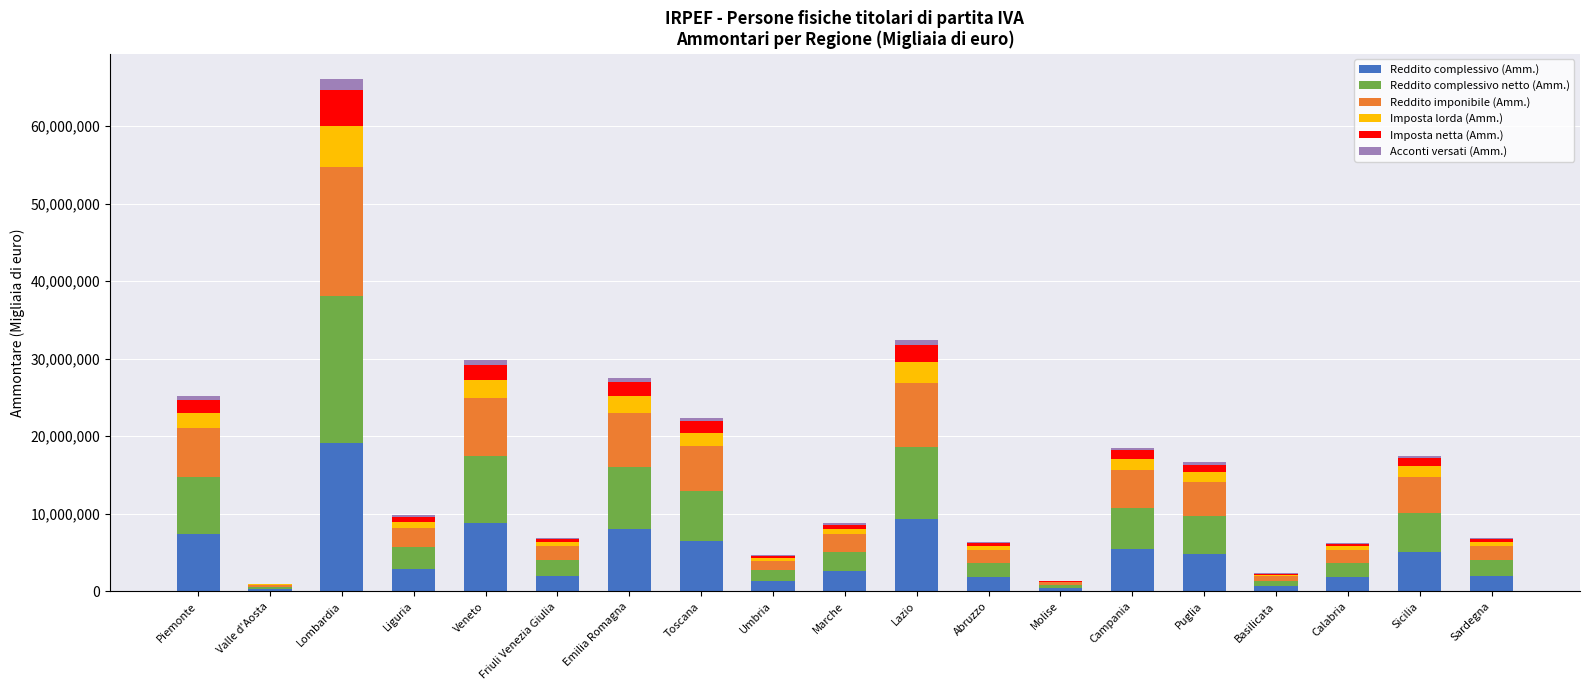

At which label does Reddito complessivo (Amm.) reach its peak?

Lombardia